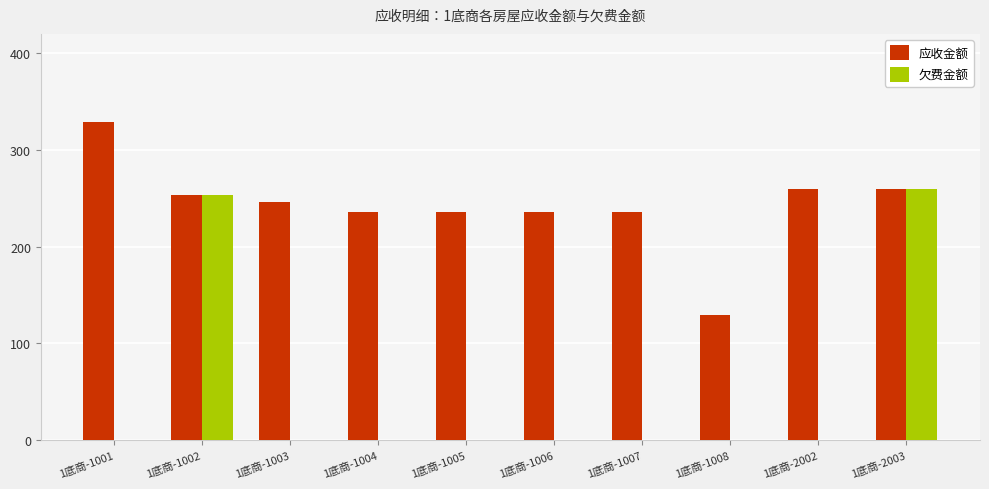

Which label corresponds to the largest value in the chart?

1底商-1001